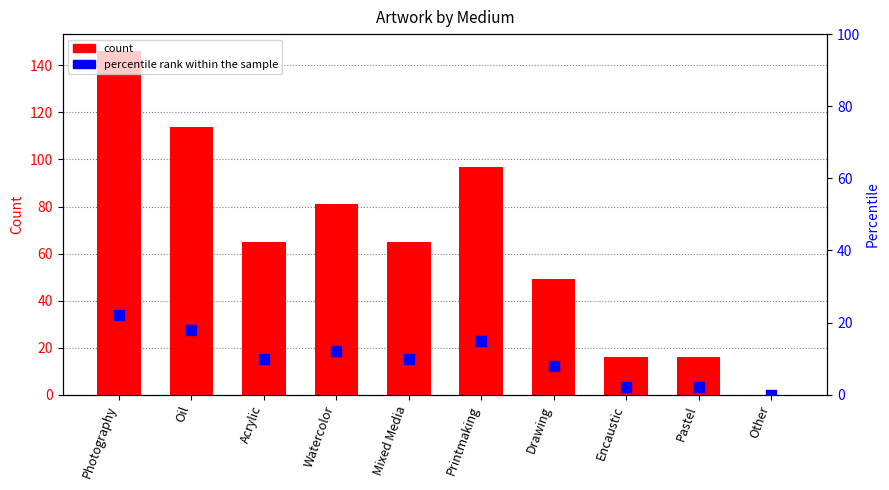

Which series reaches the minimum Y coordinate?

count